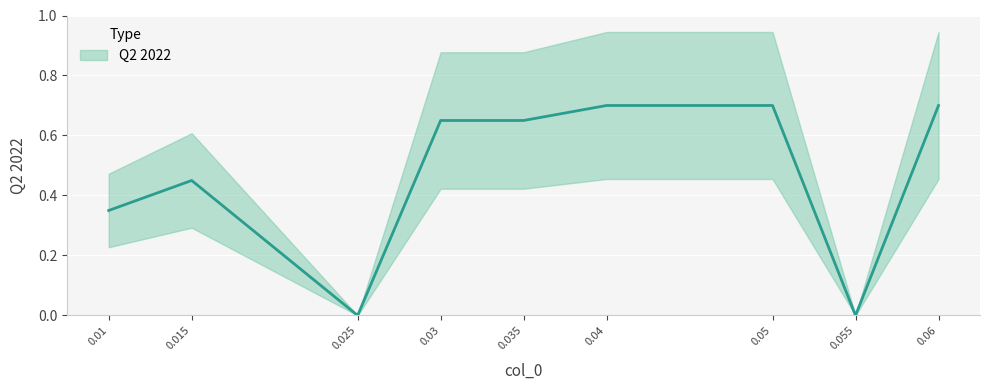

How many lines are shown in the chart?

1